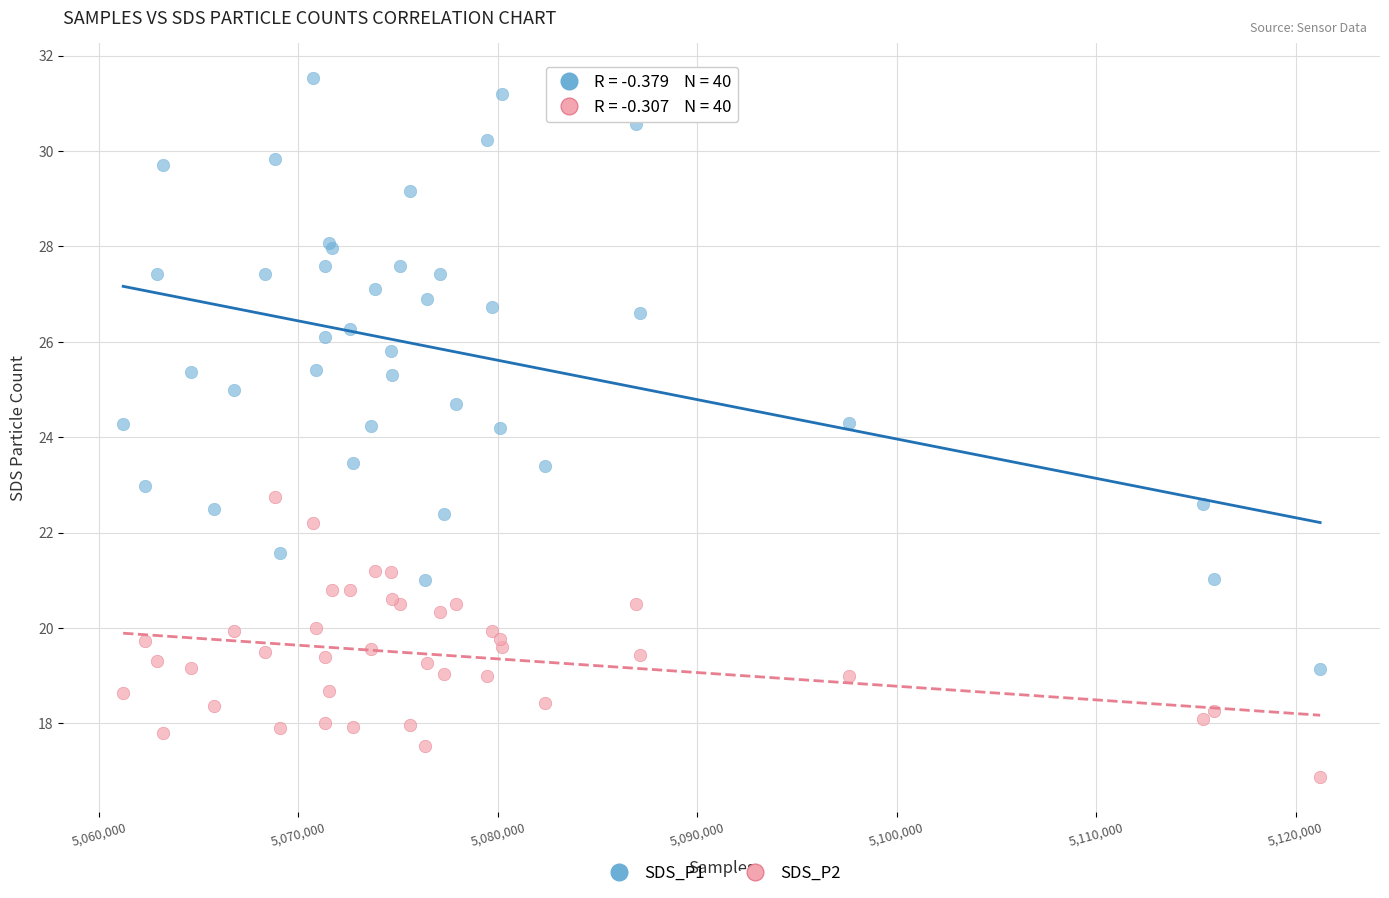

Which series reaches the maximum Y coordinate?

SDS_P1